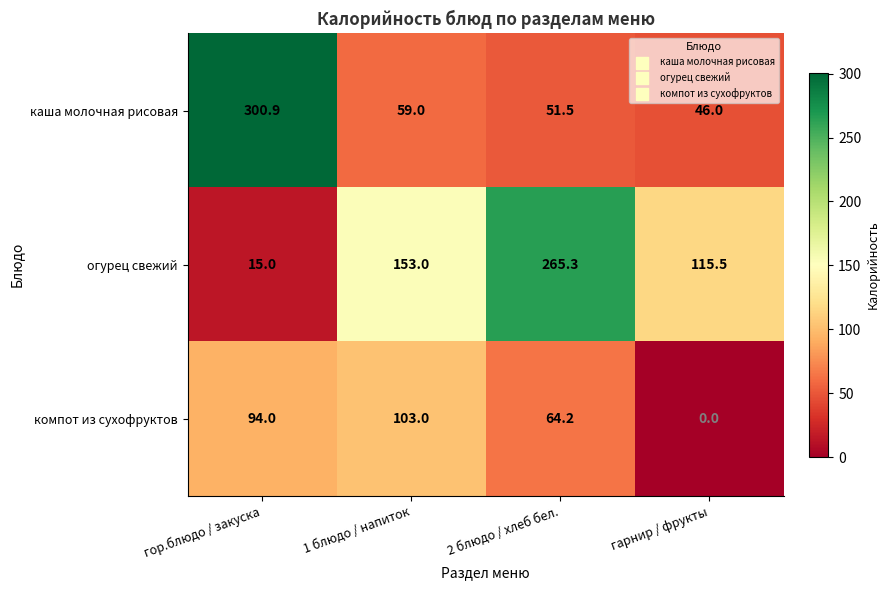

Which category has the lowest value across all series?

гарнир / фрукты